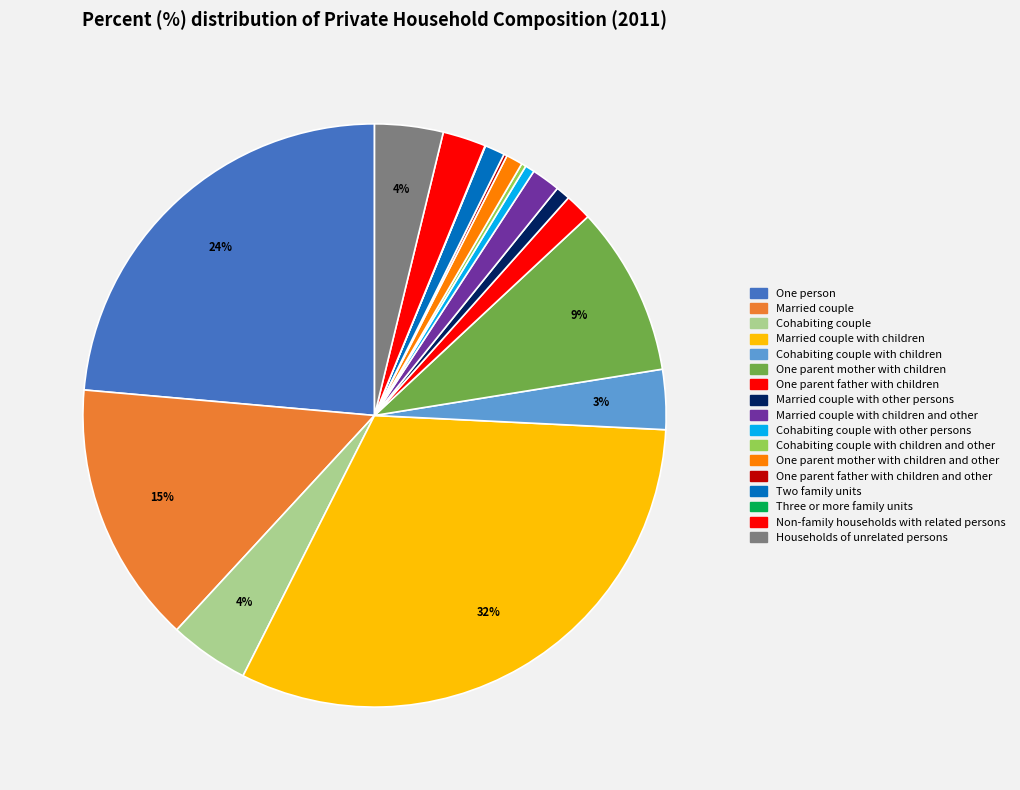

How many slices are in this pie chart?

17